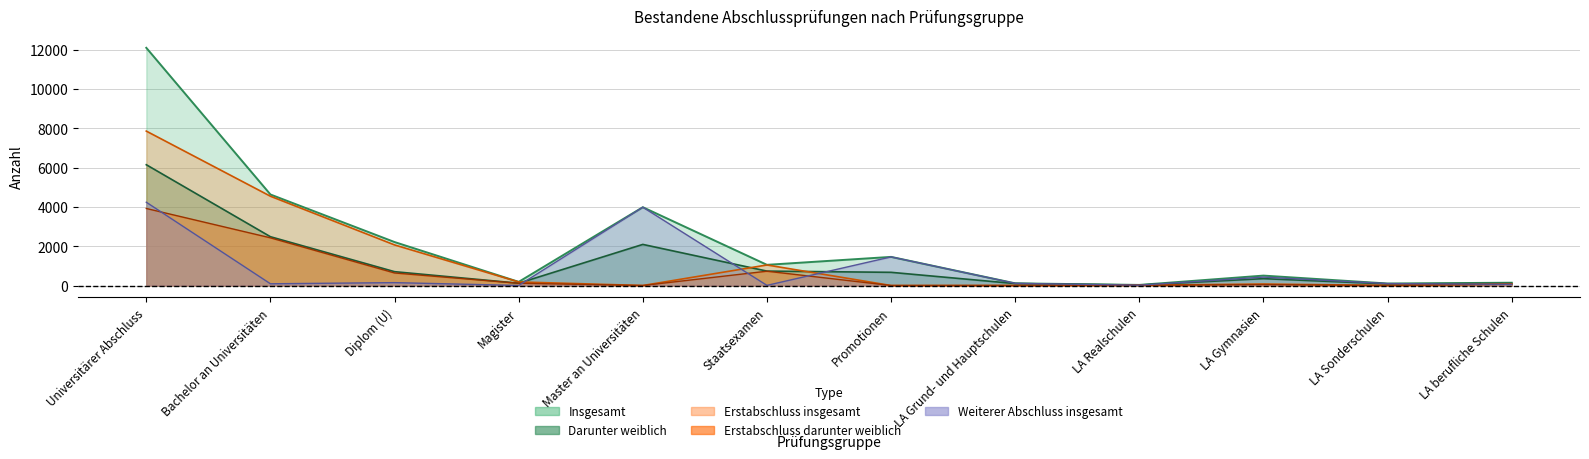

Where does the Darunter weiblich series first go above 671?

Universitärer Abschluss